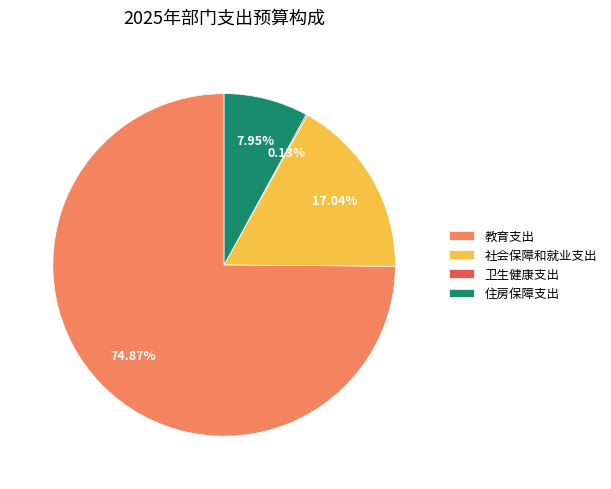

What is the majority slice?

教育支出